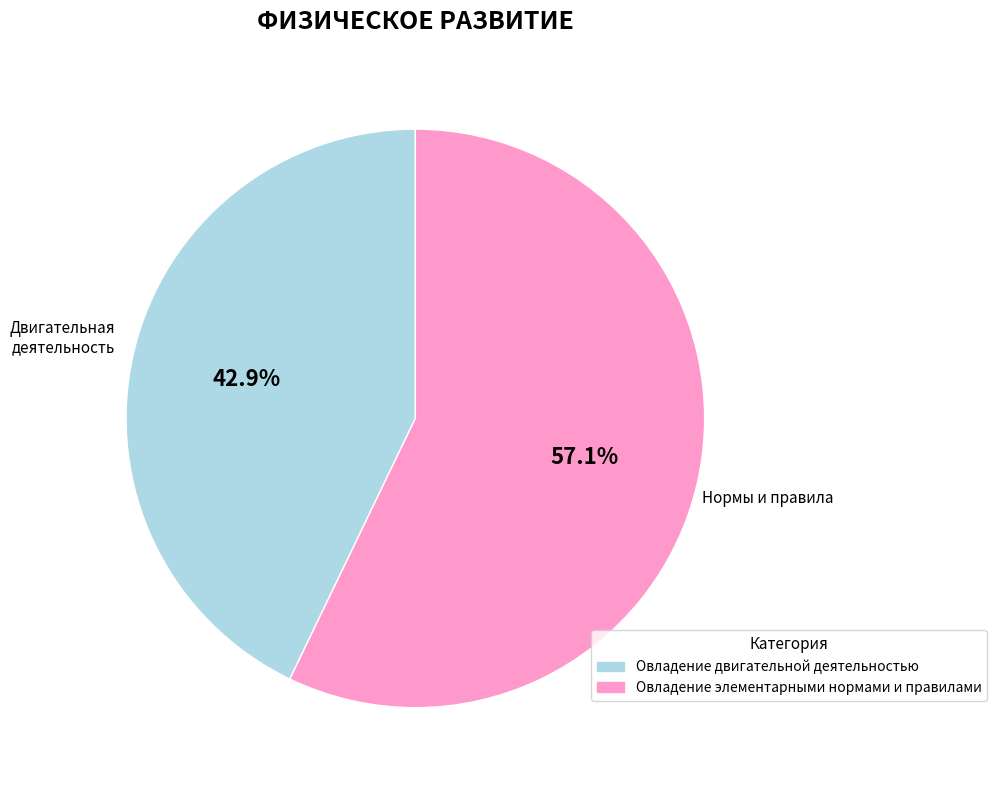

To the nearest percent, what is the difference between the Овладение элементарными нормами и правилами and Овладение двигательной деятельностью slice percentages?

14%